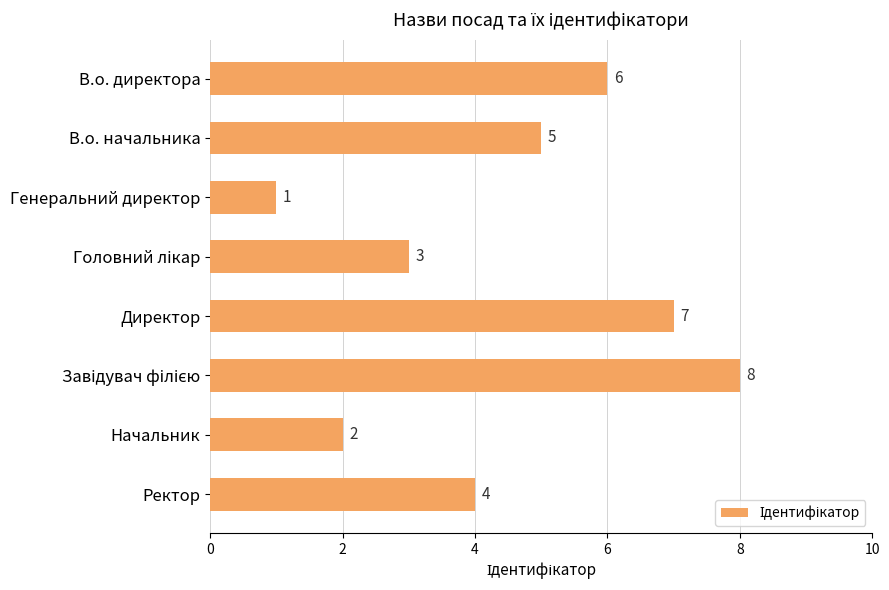

The chart shows a value of 6 at В.о. директора. True or false?

True